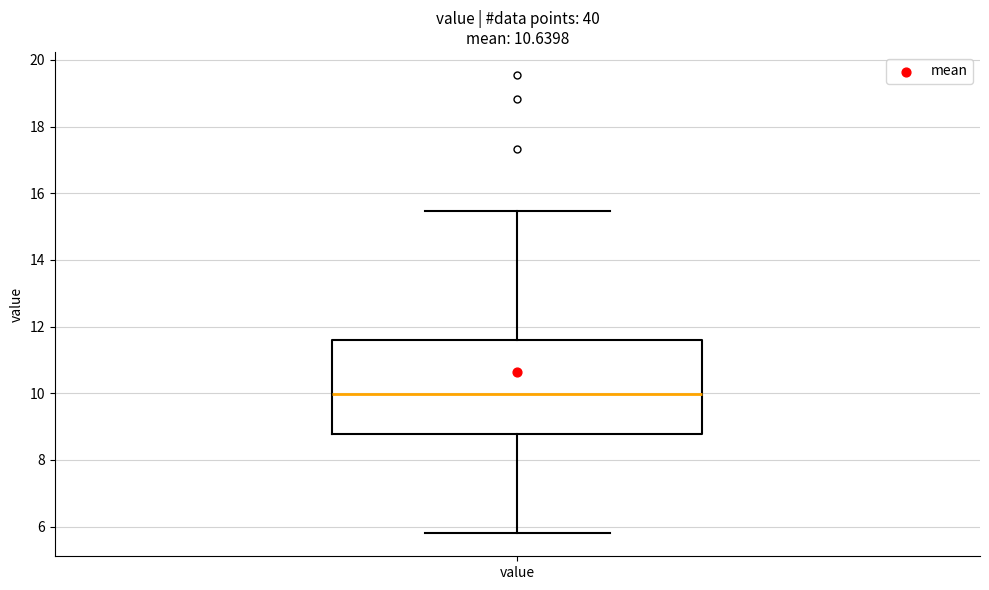

Where is the upper edge of the box for value on the y-axis? The values are not printed on the chart, so give them approximately, as read against the axis.

11.6